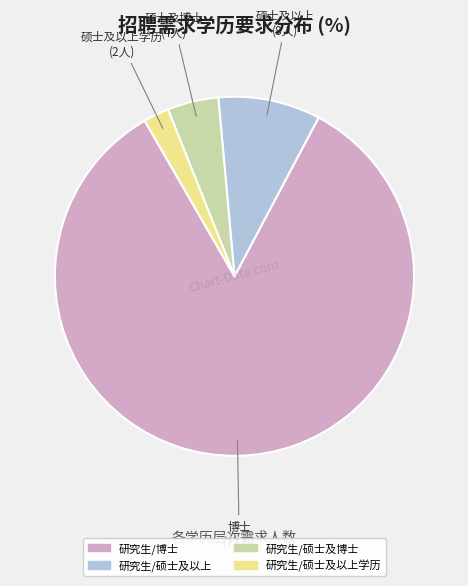

Is there any slice that represents more than half of the pie?

Yes